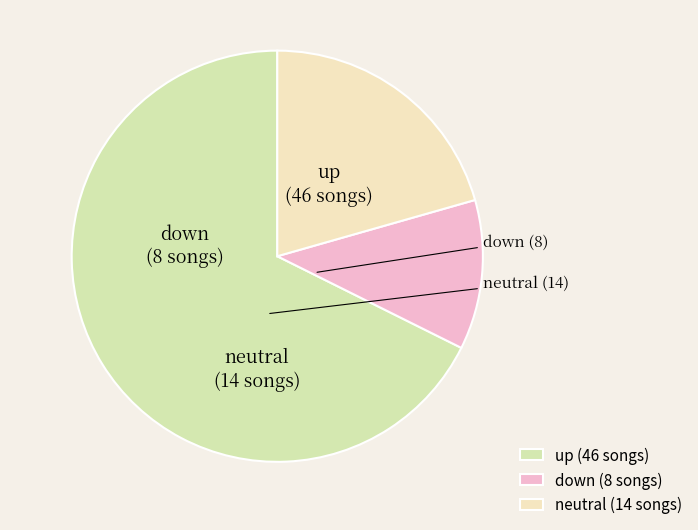

Count the number of slices in the pie.

3